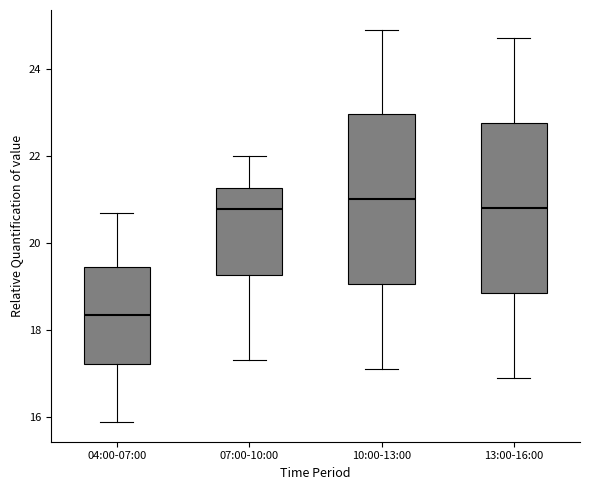

Reading left to right, read every box against the y-axis: the position of its median line, the range the box covers, and the ends of its whiskers. The values are not printed on the chart, so give them approximately, as read against the axis.

04:00-07:00: median 18.4, box 17.2 to 19.4, whiskers 15.8 to 20.6
07:00-10:00: median 20.8, box 19.2 to 21.2, whiskers 17.4 to 22.0
10:00-13:00: median 21.0, box 19.0 to 23.0, whiskers 17.2 to 25.0
13:00-16:00: median 20.8, box 18.8 to 22.8, whiskers 17.0 to 24.8